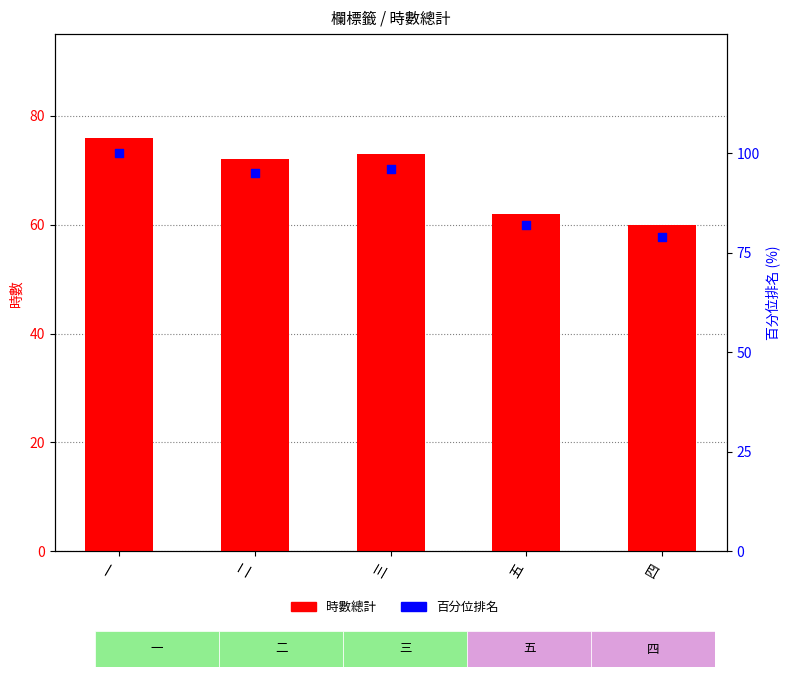

Which series contains the highest Y value?

百分位排名